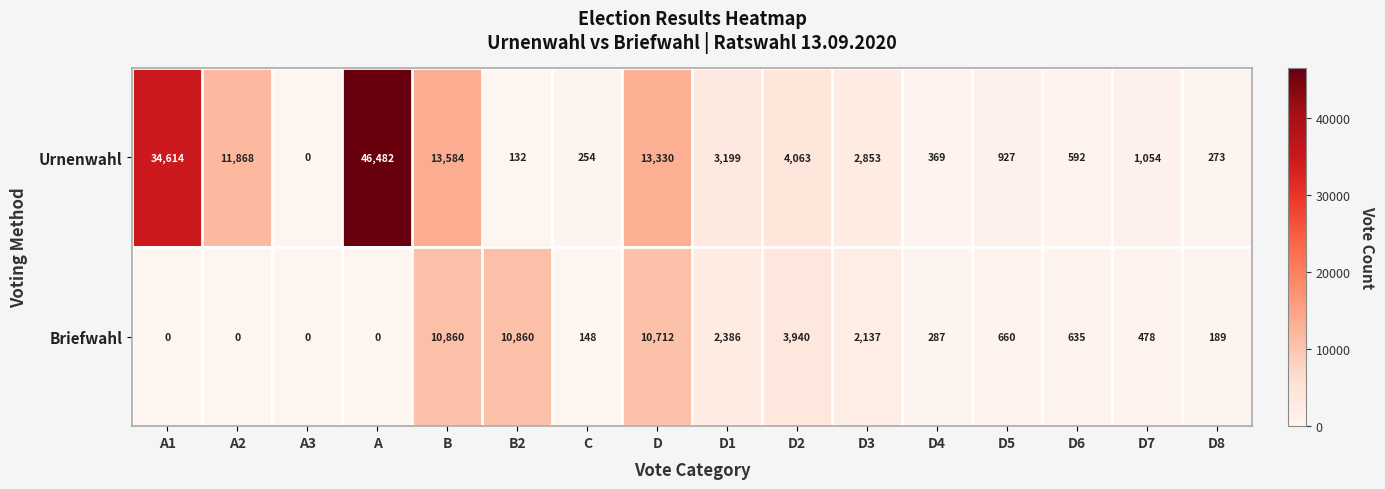

List the labels in order of Urnenwahl value, largest first.

A, A1, B, D, A2, D2, D1, D3, D7, D5, D6, D4, D8, C, B2, A3